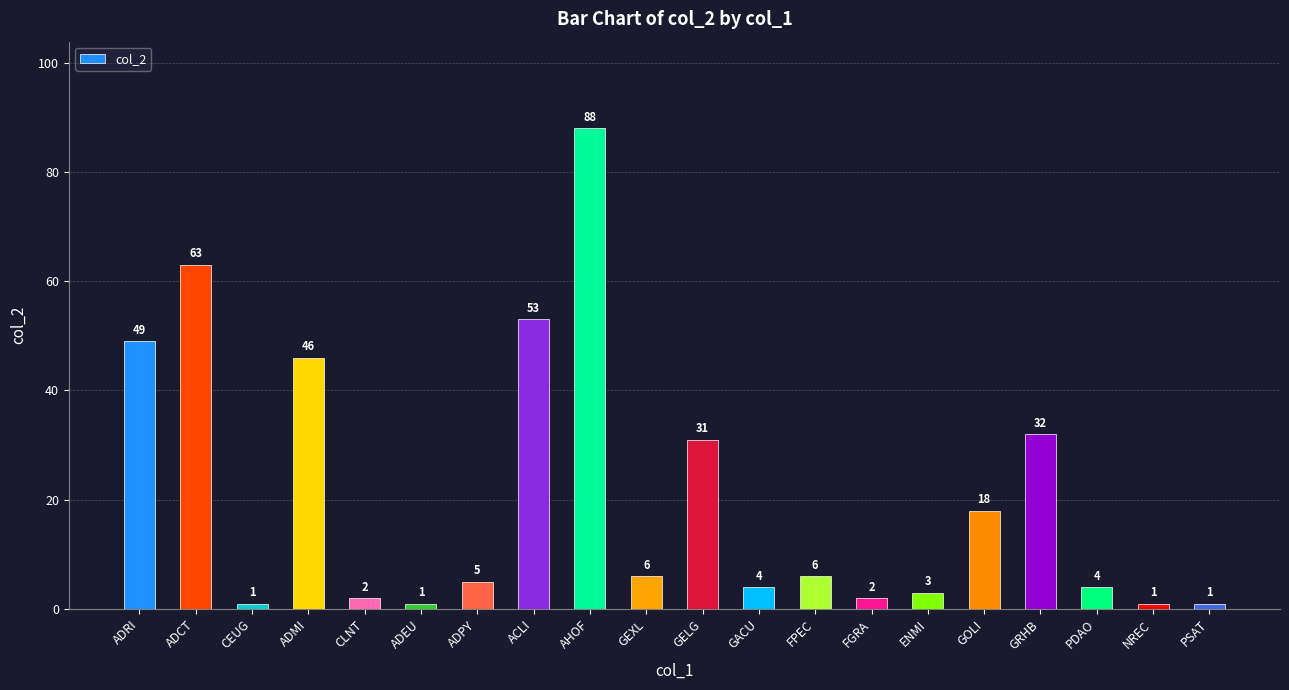

What is the greatest value displayed?

88